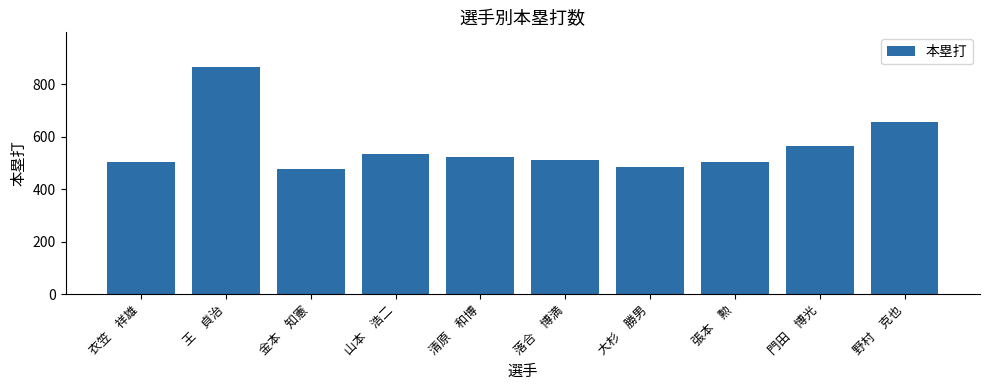

Reading left to right, list all the values displayed in this chart.

衣笠　祥雄=504	王　貞治=868	金本　知憲=476	山本　浩二=536	清原　和博=525	落合　博満=510	大杉　勝男=486	張本　勲=504	門田　博光=567	野村　克也=657